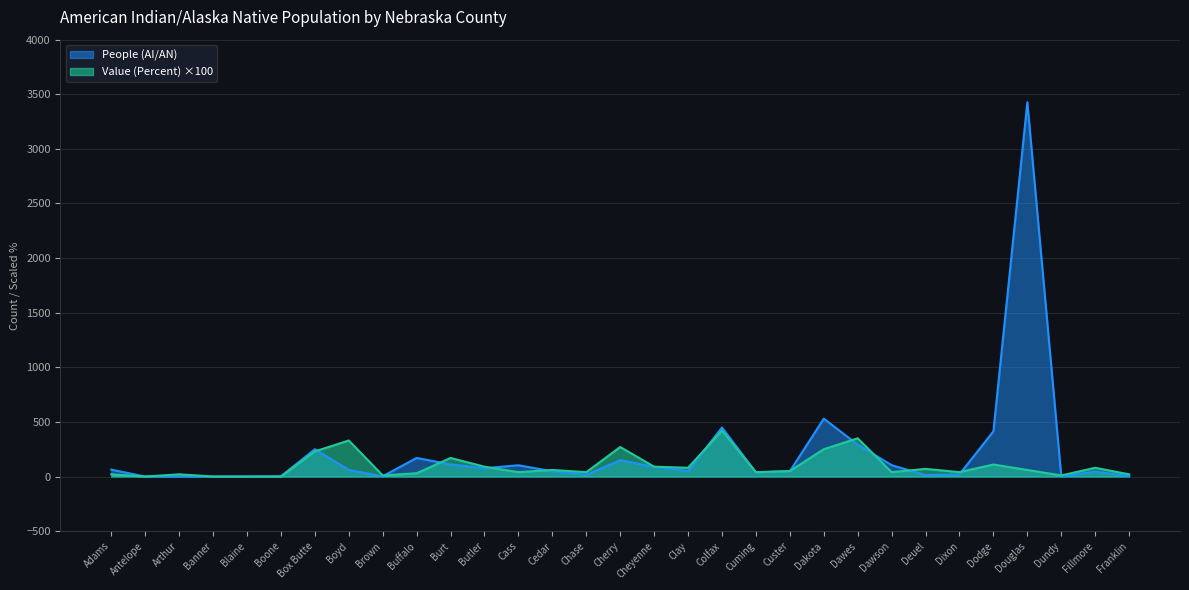

How many lines are shown in the chart?

2